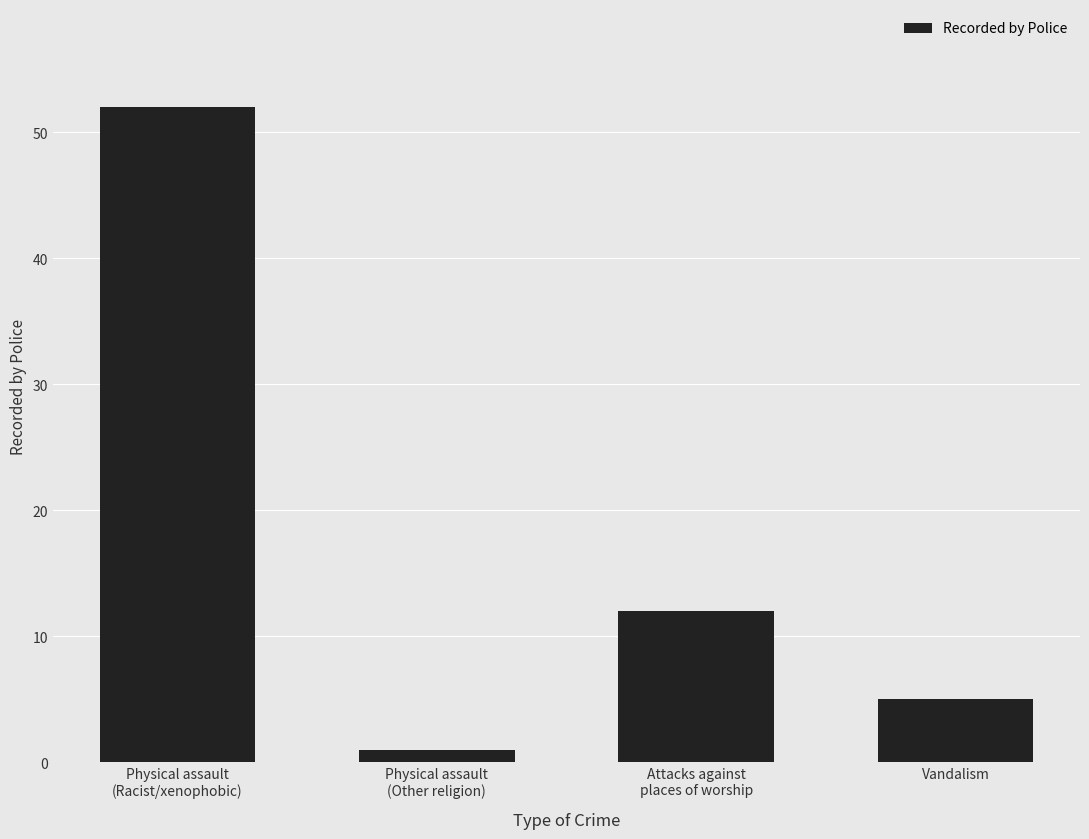

What is the difference between the values at Physical assault
(Racist/xenophobic) and Attacks against
places of worship?

40